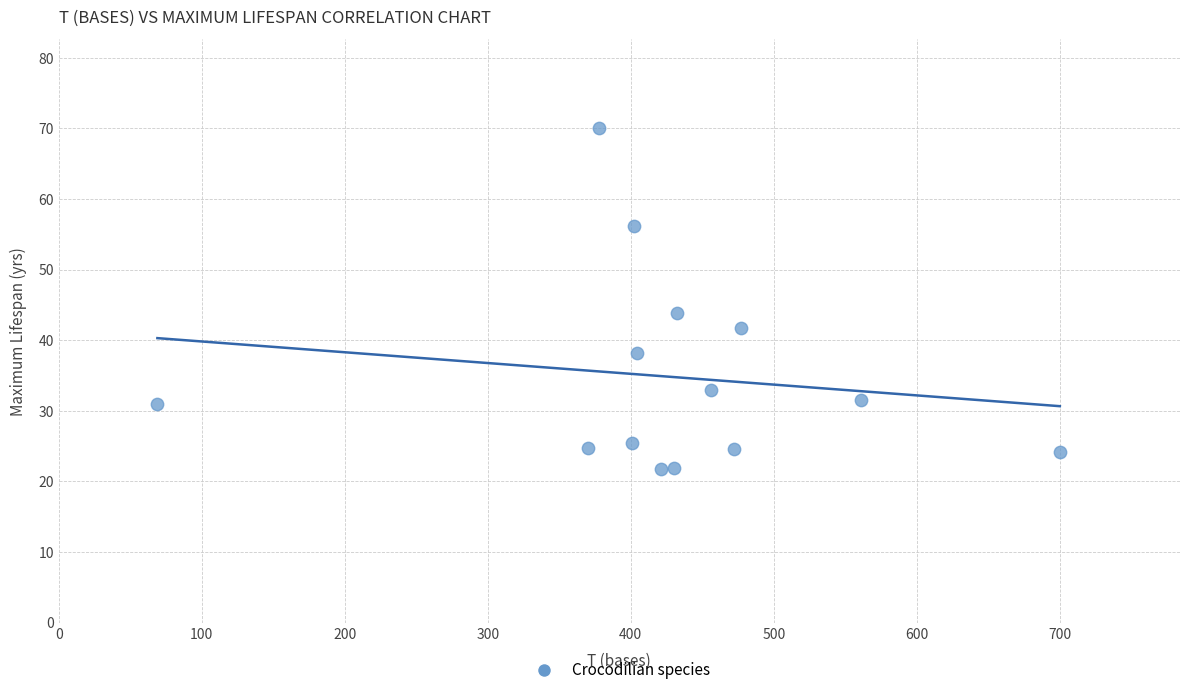

What is the range of Y values (max minus min)?

48.2